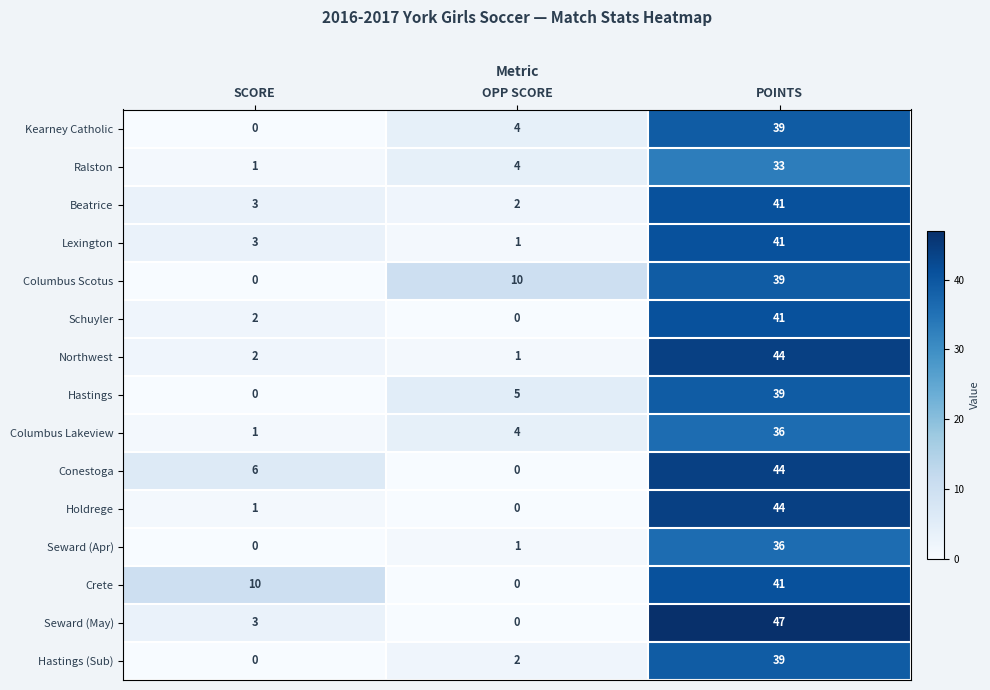

Which series has the largest range (max minus min)?

Seward (May)